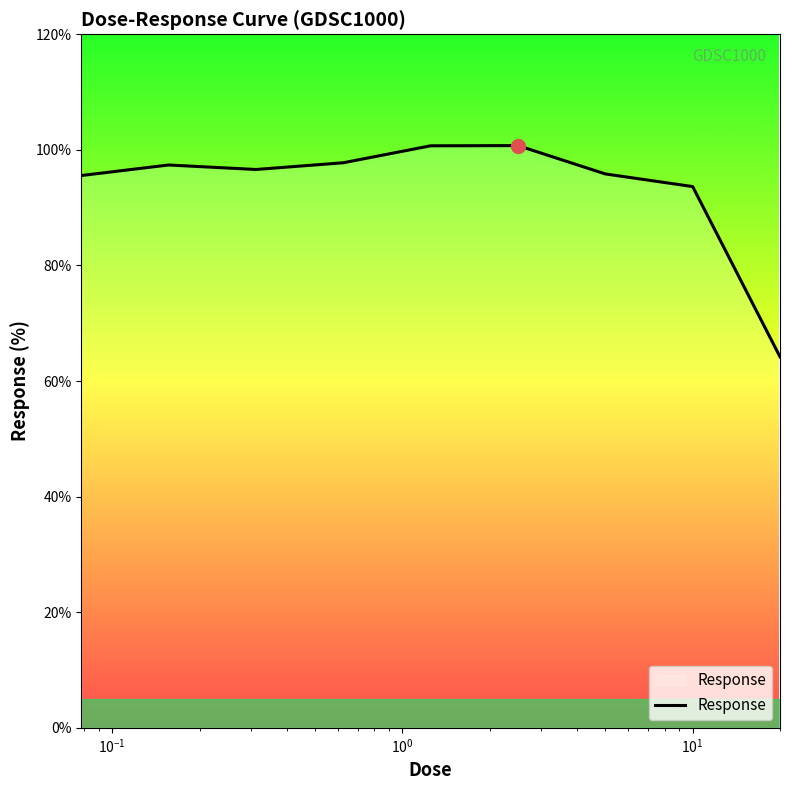

What is the difference between the maximum and minimum values?

36.5